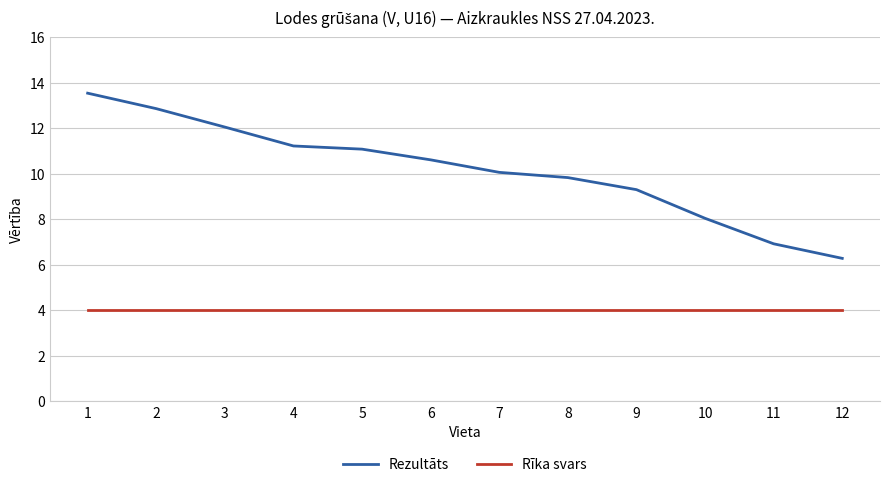

True or false: Rezultāts has a value of 3.4 at 10.

False